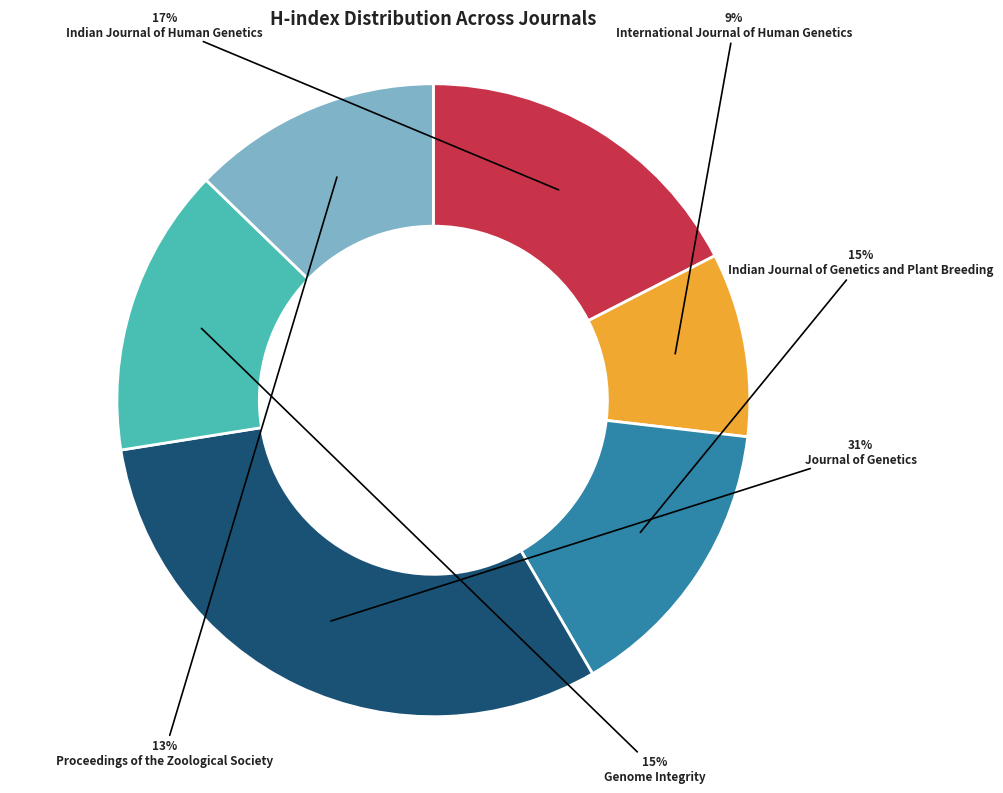

Which has a higher value, Indian Journal of Human Genetics or Proceedings of the Zoological Society?

Indian Journal of Human Genetics